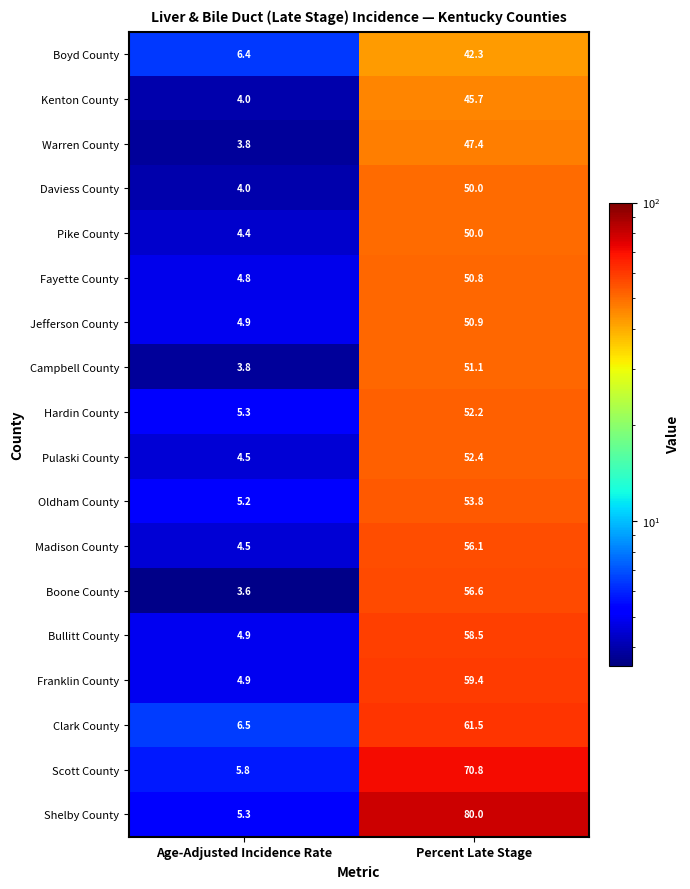

List the labels in order of Oldham County value, smallest first.

Age-Adjusted Incidence Rate, Percent Late Stage